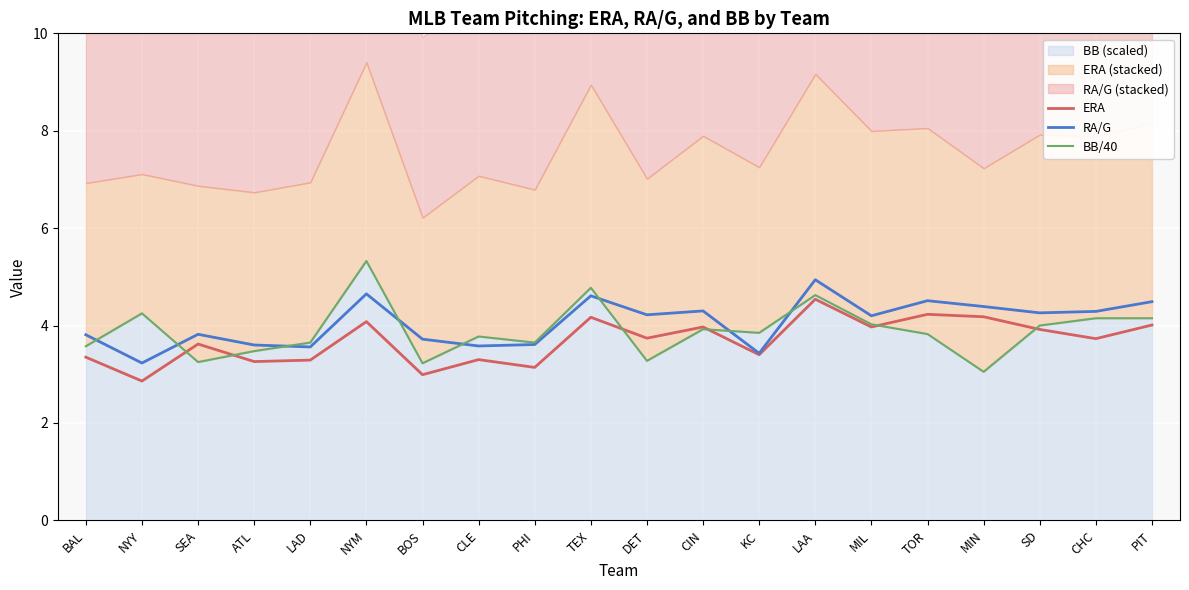

At which category is the sum across all series the highest?

LAA